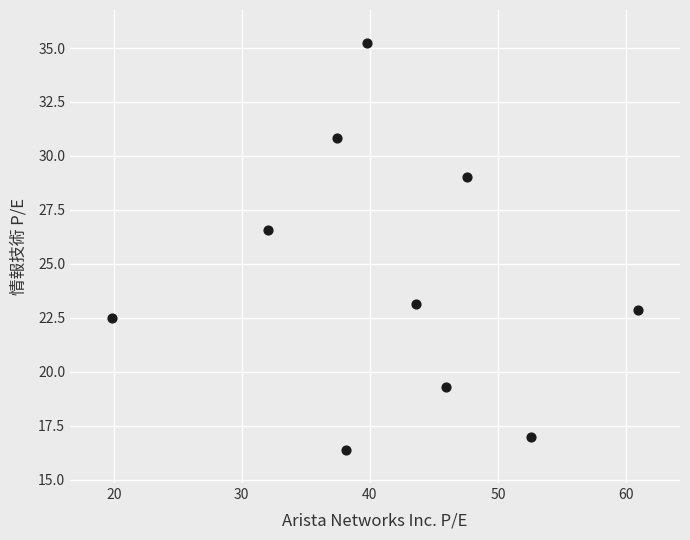

What Y value in the scatter plot is closest to 25?

26.6